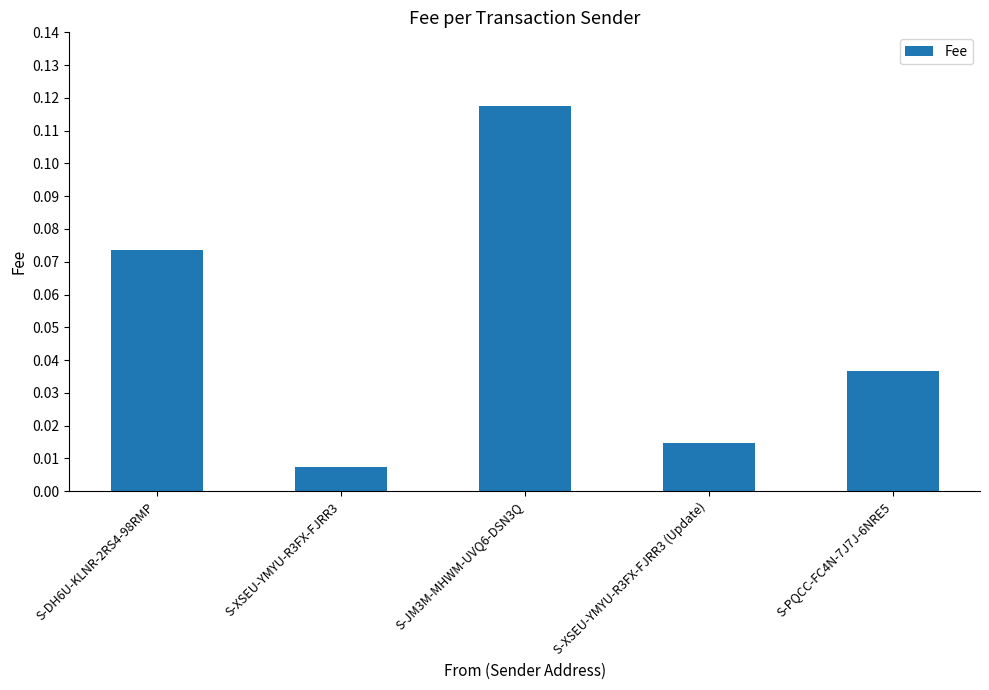

At which label is the value closest to 0?

S-XSEU-YMYU-R3FX-FJRR3